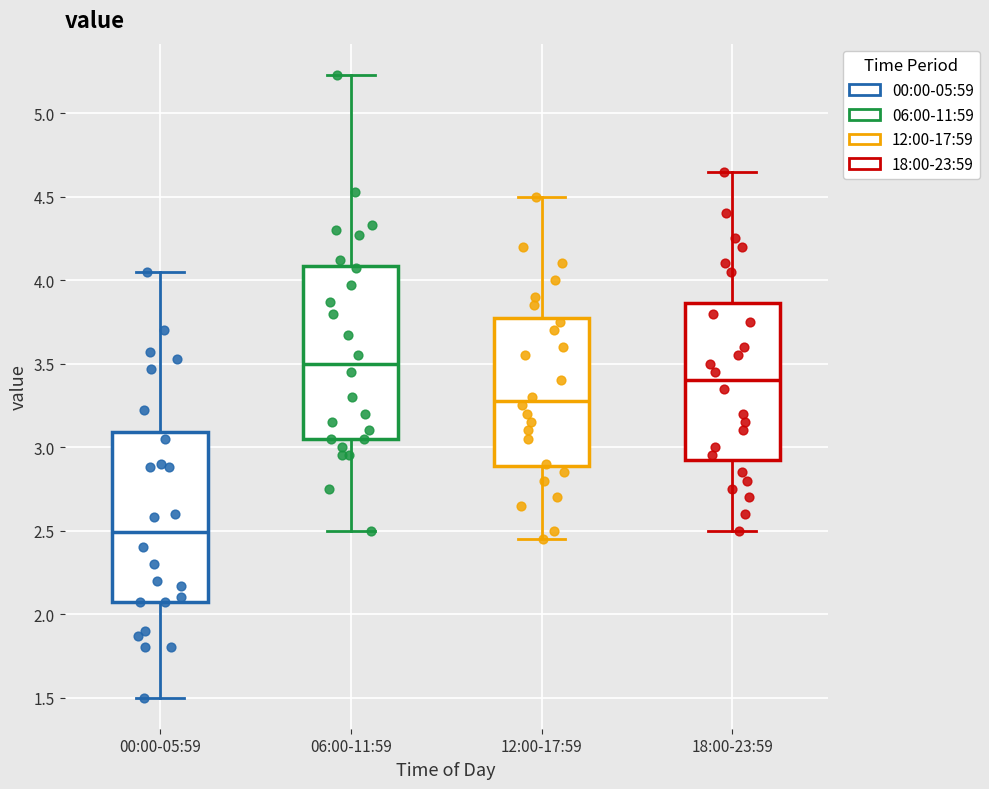

Which box has the highest median line?

06:00-11:59